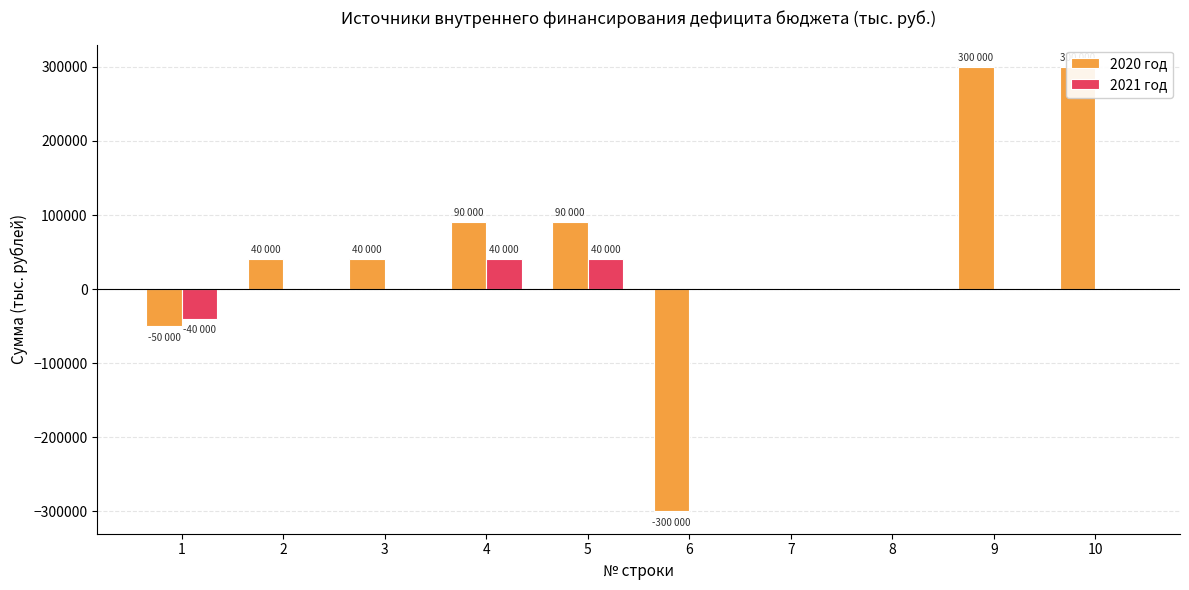

What is the value of the 2020 год bar at the 2nd from the left?

40000